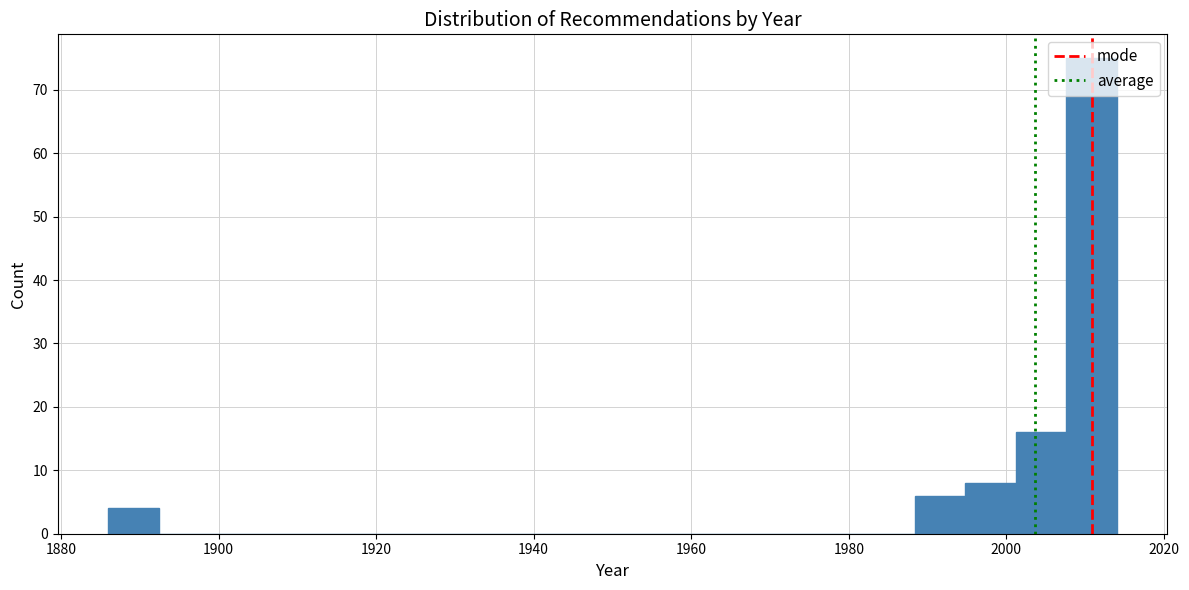

Read against the x-axis, roughly where is the centre of the tallest bar?

2010